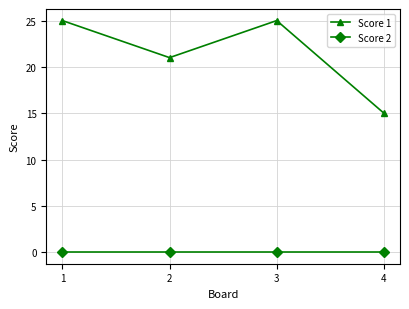

What are all the series names shown in the legend?

Score 1, Score 2